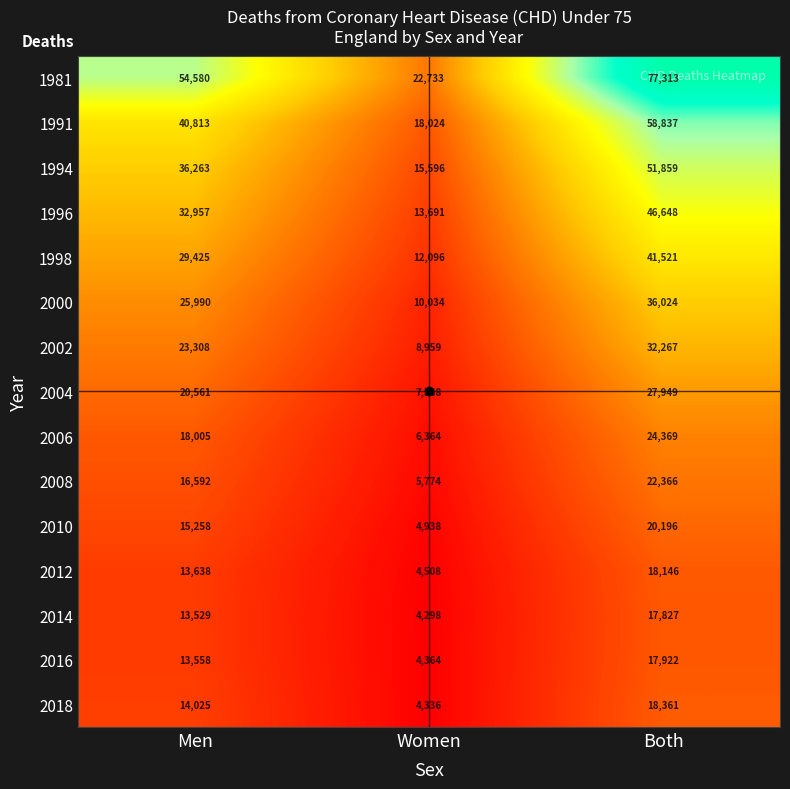

What is the greatest value displayed?

77313